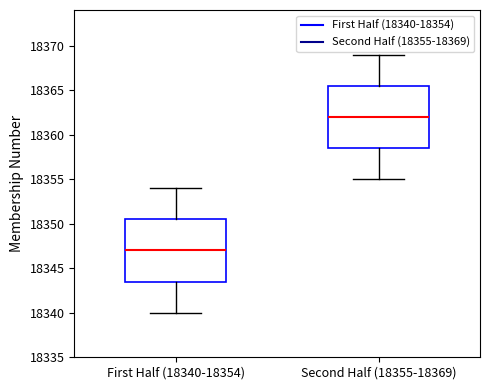

Reading left to right, transcribe this box plot: for each box, give where its median line is, the range the box spans, and where its two whiskers end, as read against the y-axis. The values are not printed on the chart, so give them approximately, as read against the axis.

First Half (18340-18354): median 18347.0, box 18343.5 to 18350.5, whiskers 18340.0 to 18354.0
Second Half (18355-18369): median 18362.0, box 18358.5 to 18365.5, whiskers 18355.0 to 18369.0